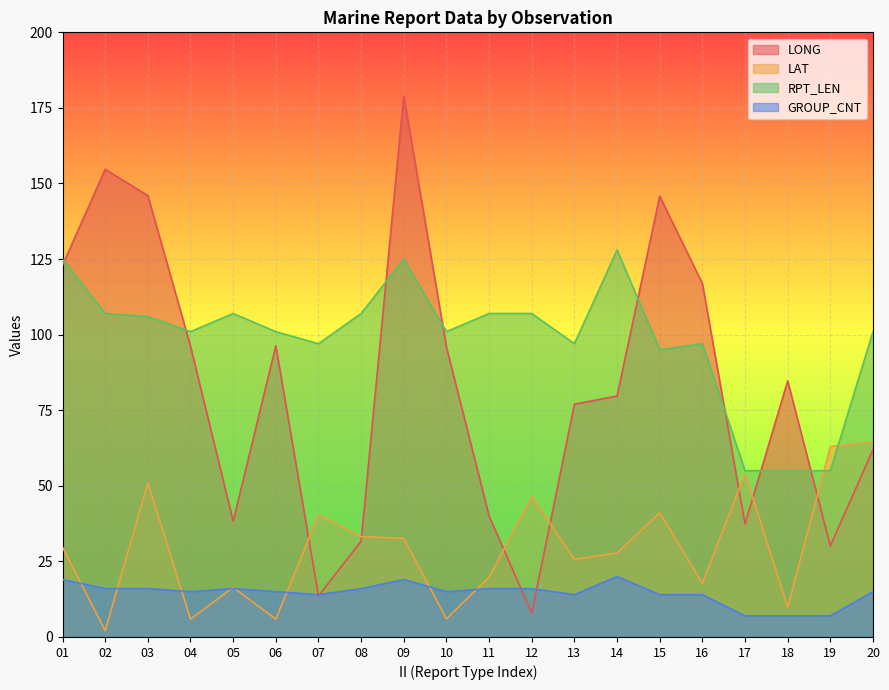

At which label is RPT_LEN closest to 91?

15